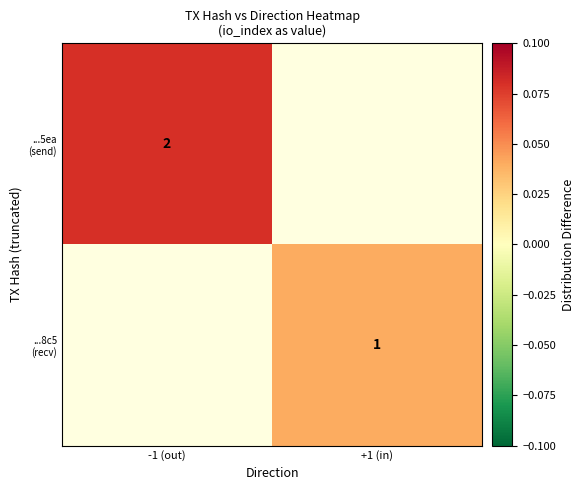

How many data points does each series have?

2